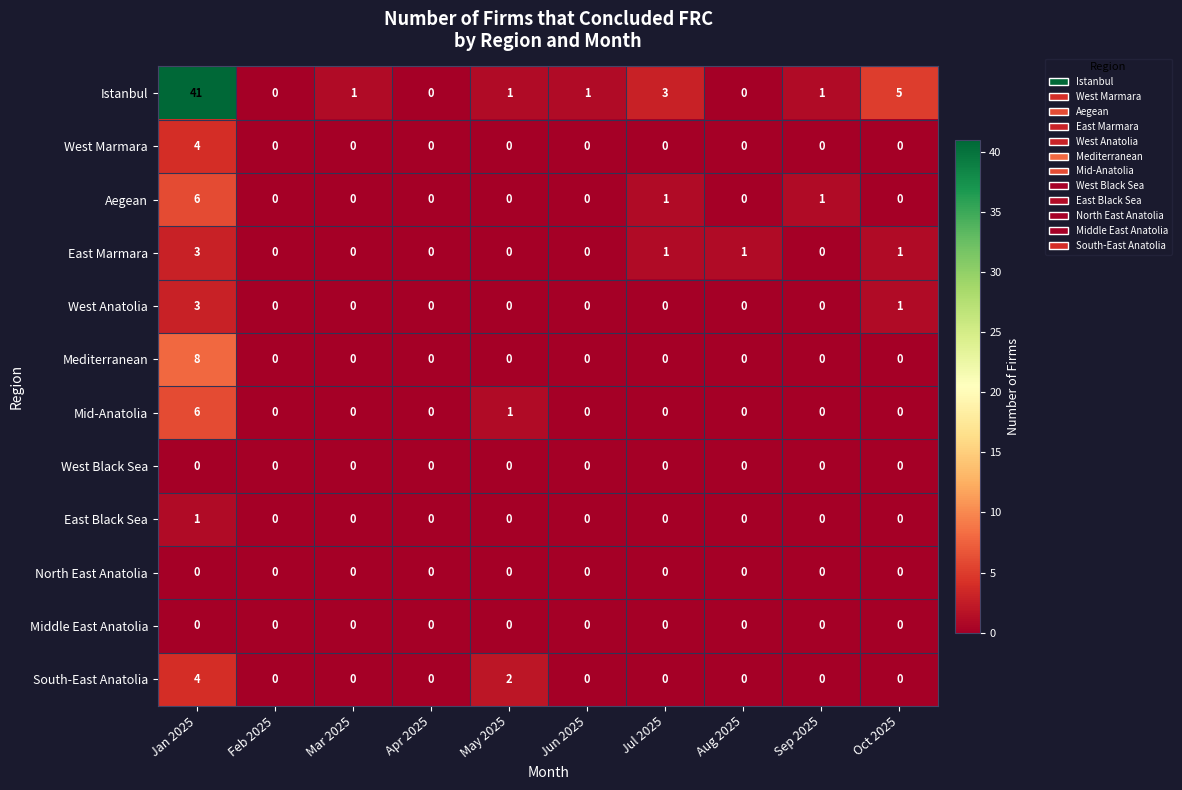

At which category is the sum across all series the highest?

Jan 2025